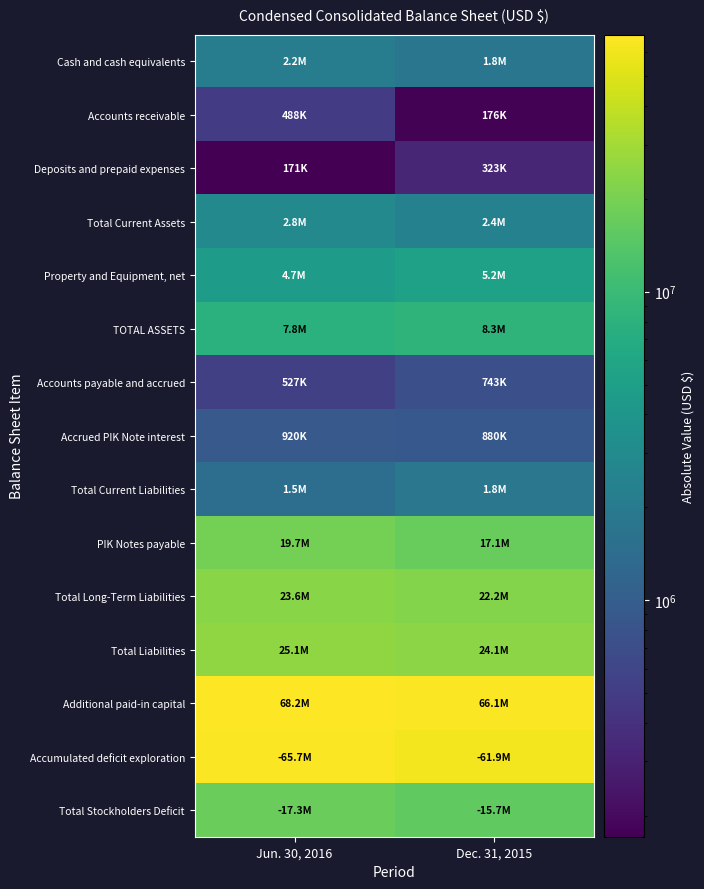

Reading right to left, extract all data points from this chart.

Cash and cash equivalents: Dec. 31, 2015=1803131	Jun. 30, 2016=2174748
Accounts receivable: Dec. 31, 2015=176205	Jun. 30, 2016=487893
Deposits and prepaid expenses: Dec. 31, 2015=322922	Jun. 30, 2016=170914
Total Current Assets: Dec. 31, 2015=2396905	Jun. 30, 2016=2833555
Property and Equipment, net: Dec. 31, 2015=5206825	Jun. 30, 2016=4653188
TOTAL ASSETS: Dec. 31, 2015=8318112	Jun. 30, 2016=7757085
Accounts payable and accrued: Dec. 31, 2015=742745	Jun. 30, 2016=526525
Accrued PIK Note interest: Dec. 31, 2015=880407	Jun. 30, 2016=919913
Total Current Liabilities: Dec. 31, 2015=1833581	Jun. 30, 2016=1495478
PIK Notes payable: Dec. 31, 2015=17051636	Jun. 30, 2016=19727804
Total Long-Term Liabilities: Dec. 31, 2015=22224181	Jun. 30, 2016=23607173
Total Liabilities: Dec. 31, 2015=24057762	Jun. 30, 2016=25102651
Additional paid-in capital: Dec. 31, 2015=66106631	Jun. 30, 2016=68221368
Accumulated deficit exploration: Dec. 31, 2015=61933930	Jun. 30, 2016=65665814
Total Stockholders Deficit: Dec. 31, 2015=15739650	Jun. 30, 2016=17345566